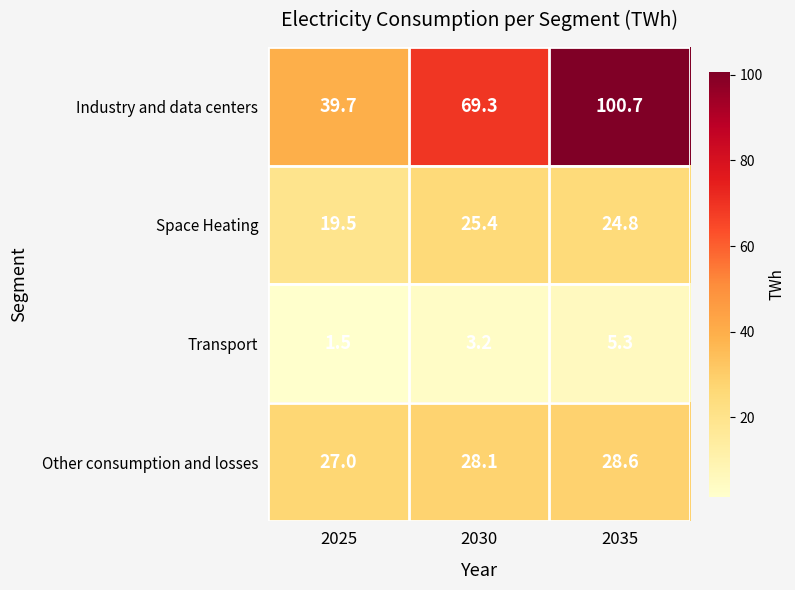

What is the difference between the second highest and minimum values in the Industry and data centers series?

29.6